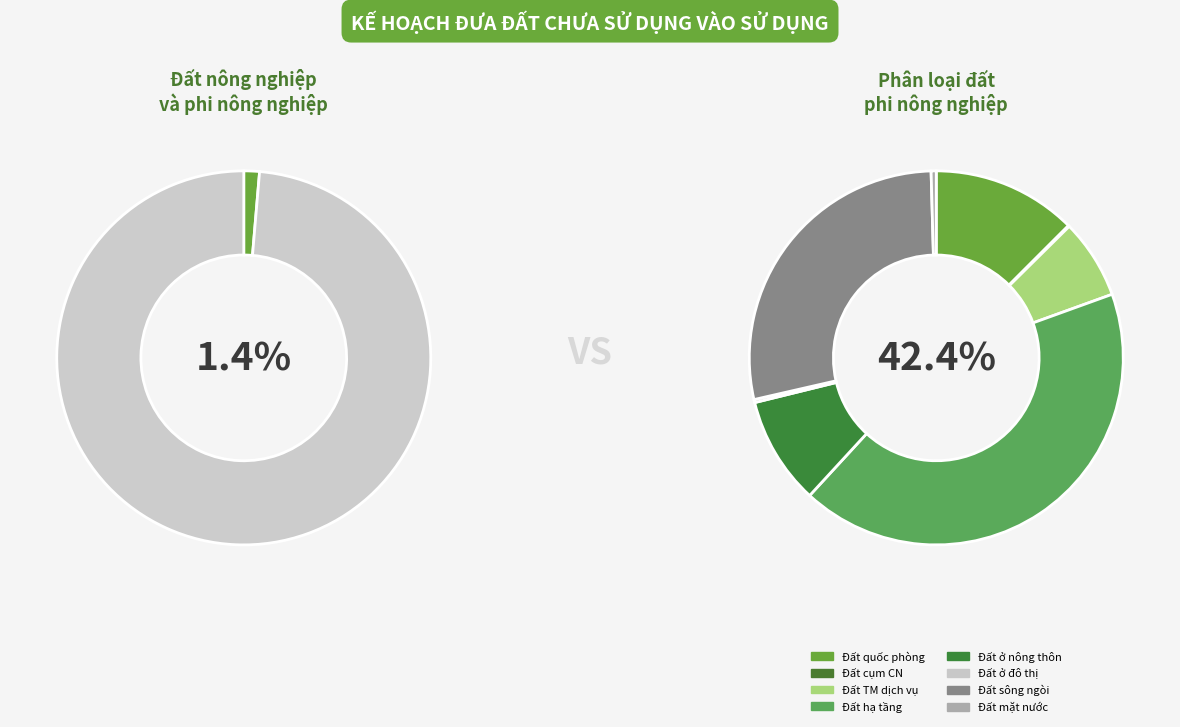

Is the sum of Đất nông nghiệp and Đất sông ngòi kênh rạch suối greater than half?

No